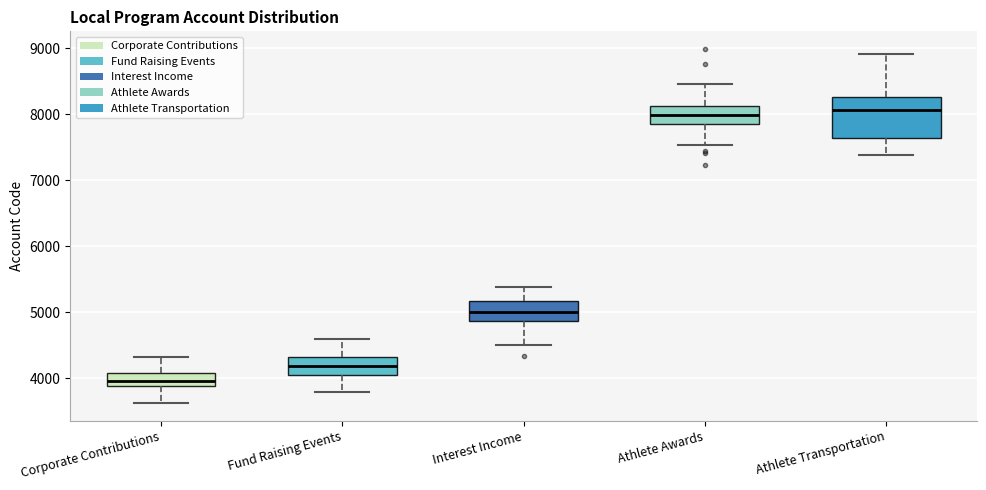

Where is the upper edge of the box for Athlete Transportation on the y-axis? The values are not printed on the chart, so give them approximately, as read against the axis.

8300